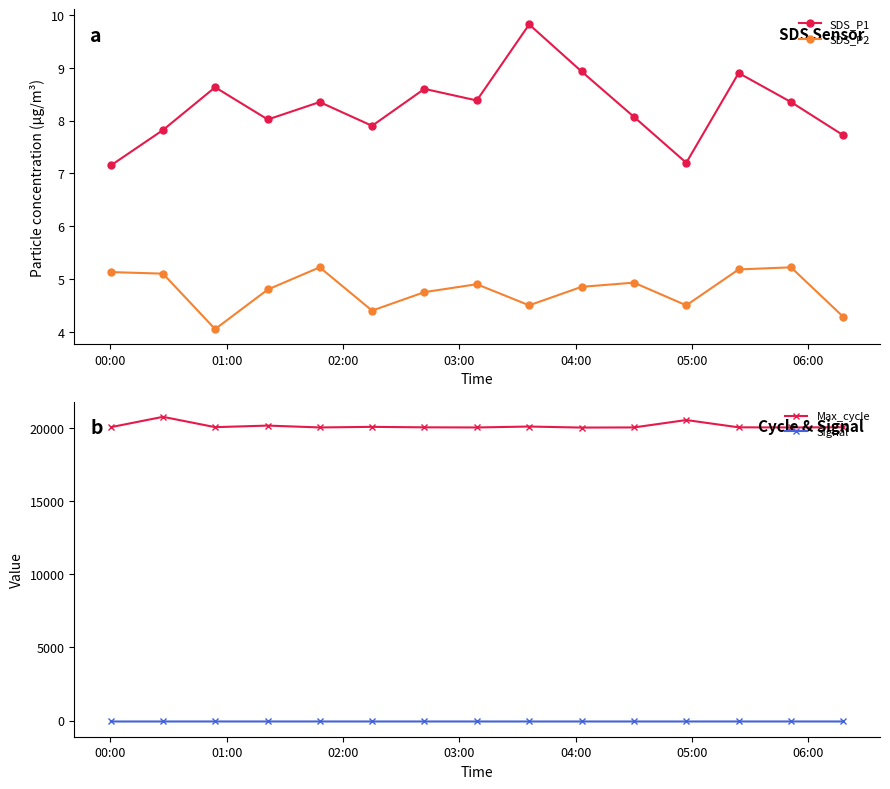

What is the value of the SDS_P2 point at the 7th from the left?

4.8